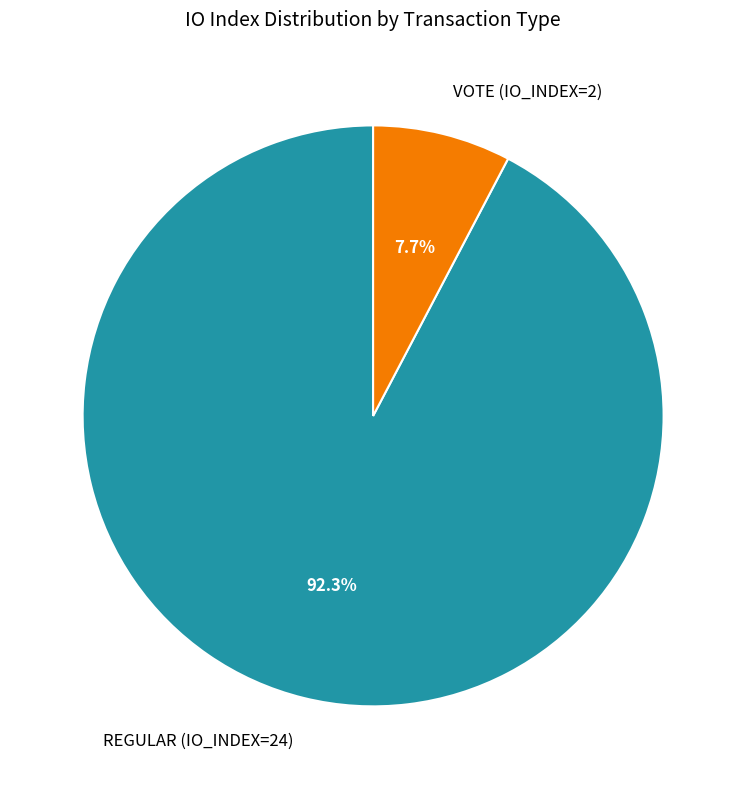

Is there a majority slice in this chart?

Yes